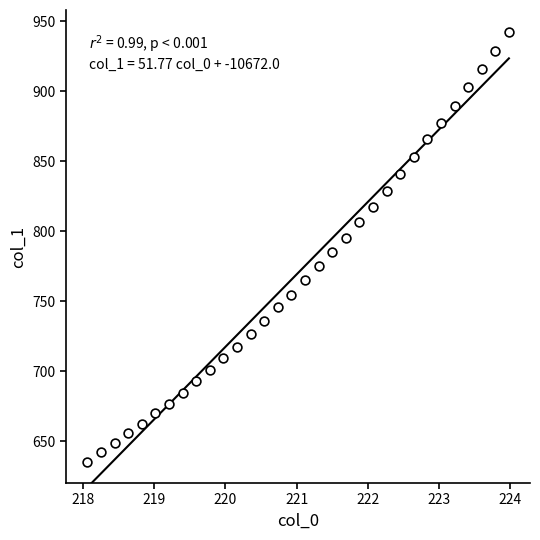

What is the range of Y values (max minus min)?

307.2